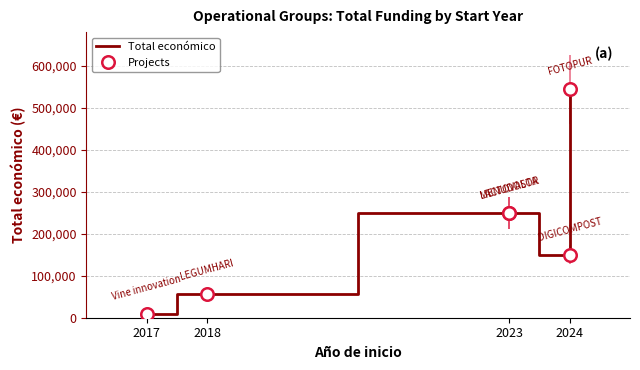

How many data points in Total económico are above 250000?

1